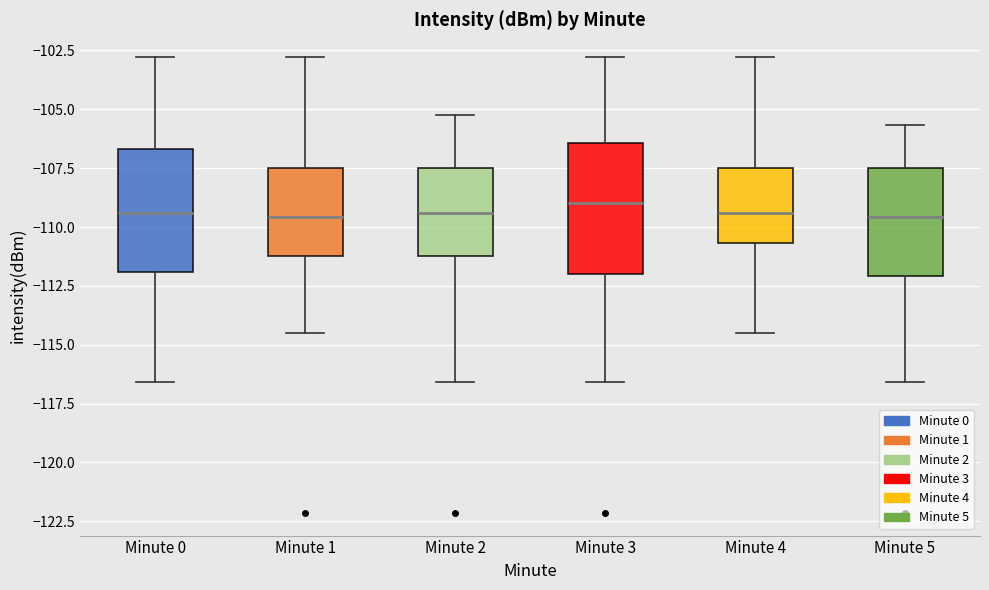

Reading left to right, transcribe this box plot: for each box, give where its median line is, the range the box spans, and where its two whiskers end, as read against the y-axis. The values are not printed on the chart, so give them approximately, as read against the axis.

Minute 0: median -109.5, box -112.0 to -106.5, whiskers -116.5 to -103.0
Minute 1: median -109.5, box -111.5 to -107.5, whiskers -114.5 to -103.0
Minute 2: median -109.5, box -111.0 to -107.5, whiskers -116.5 to -105.5
Minute 3: median -109.0, box -112.0 to -106.5, whiskers -116.5 to -103.0
Minute 4: median -109.5, box -110.5 to -107.5, whiskers -114.5 to -103.0
Minute 5: median -109.5, box -112.0 to -107.5, whiskers -116.5 to -105.5